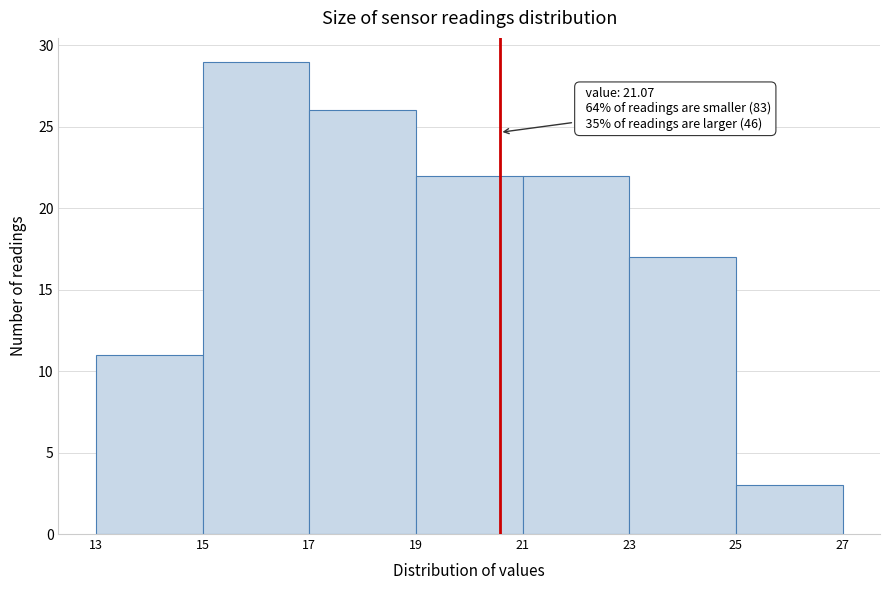

Reading left to right, extract all data points from this chart.

11	29	26	22	22	17	3